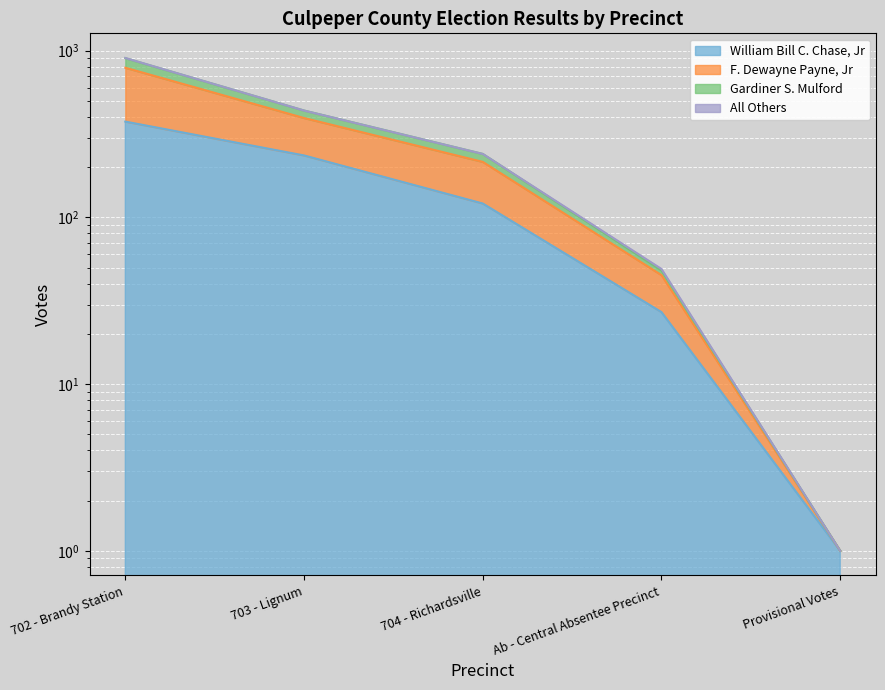

Is it true that Gardiner S. Mulford equals 240 at 704 - Richardsville?

True